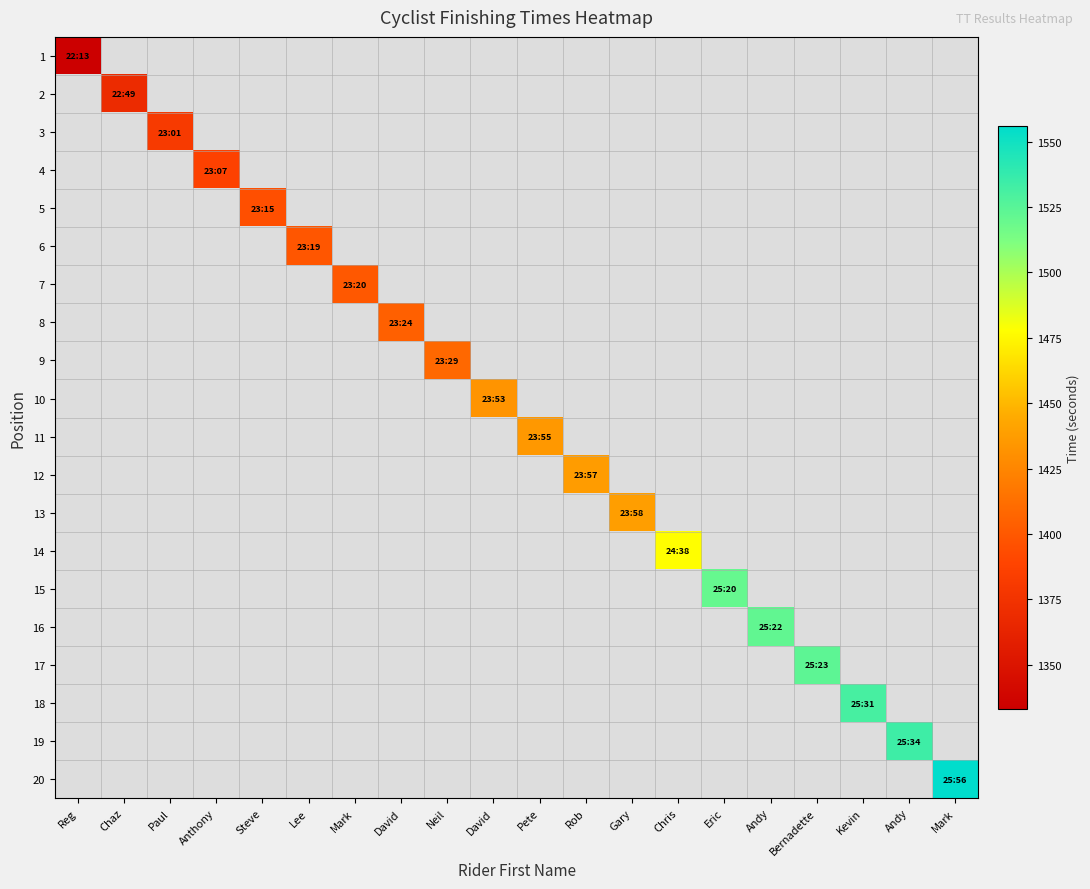

Between Lee and Rob, which is larger?

Rob